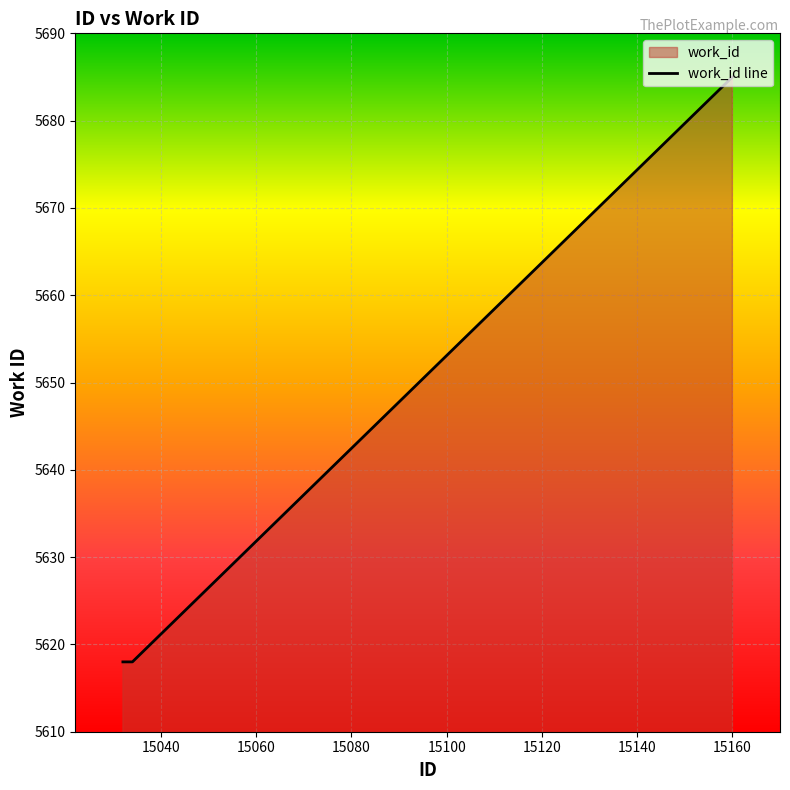

What is the average value?

5640